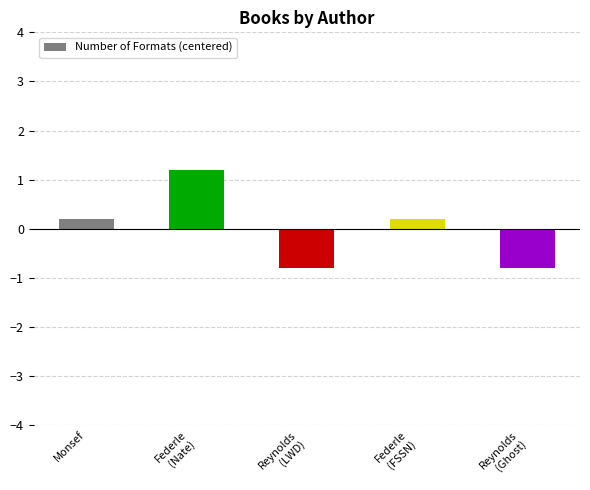

What is the value of the 3rd bar from the left?

-0.8